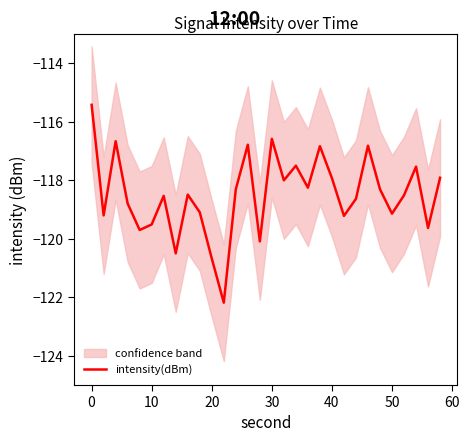

How many lines are shown in the chart?

1